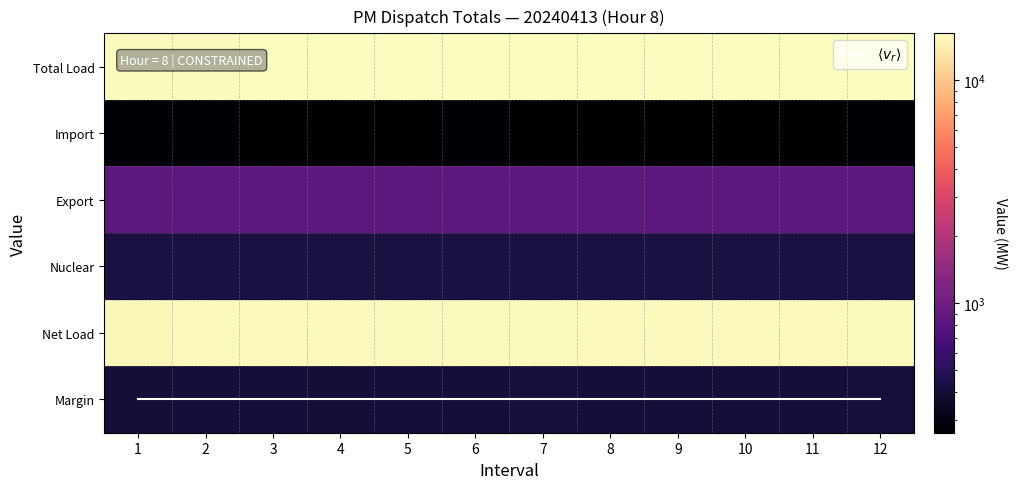

At which label does Export reach its minimum?

1